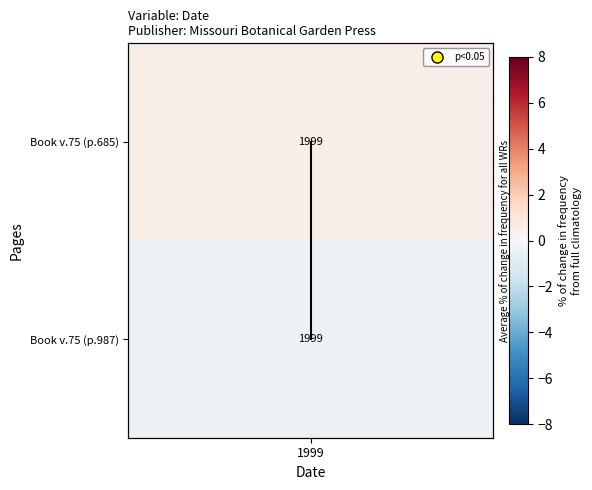

How many distinct data groups are displayed?

1